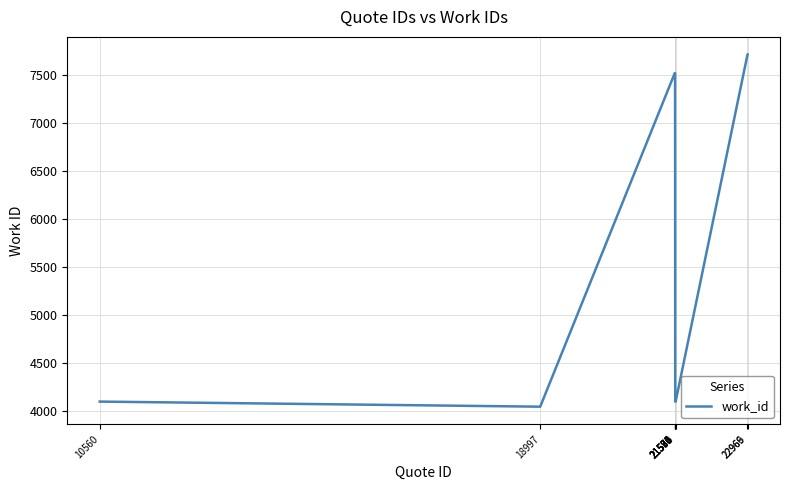

Count the number of categories in the chart.

10